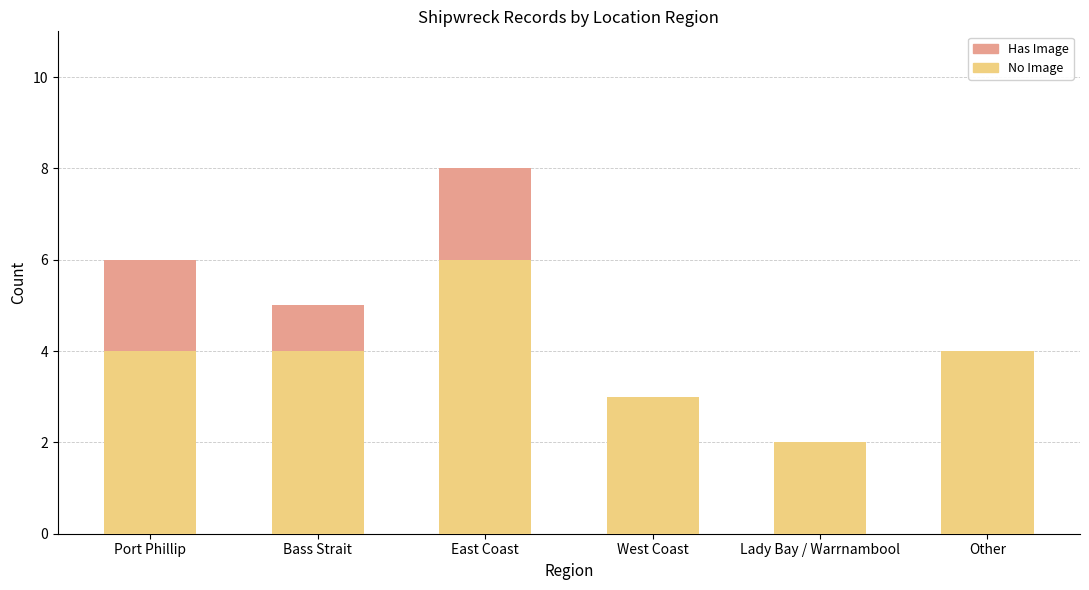

Reading right to left, what are the values for No Image?

Other=4	Lady Bay / Warrnambool=2	West Coast=3	East Coast=6	Bass Strait=4	Port Phillip=4